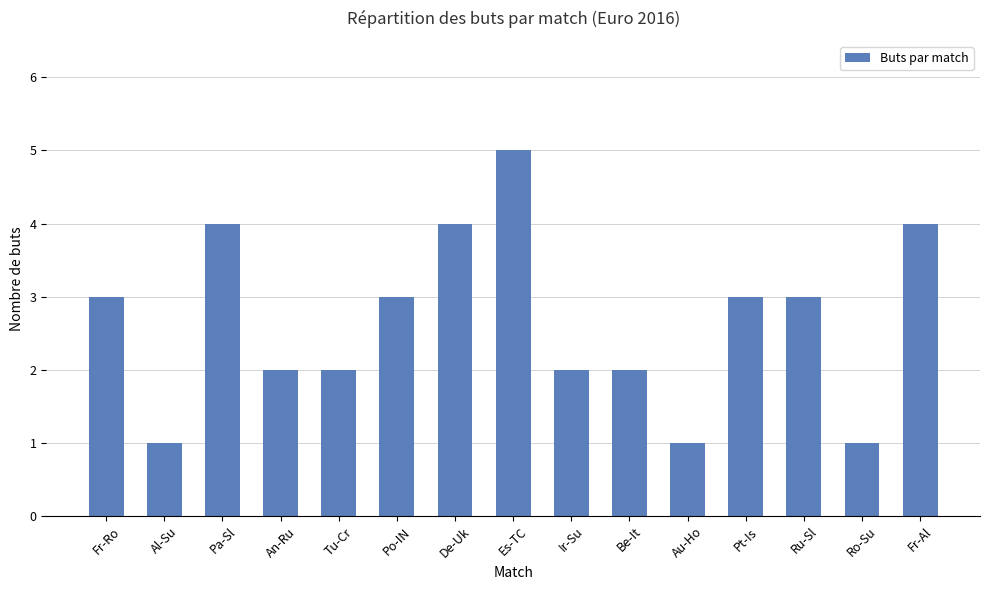

What is the value of the 15th bar from the left?

4